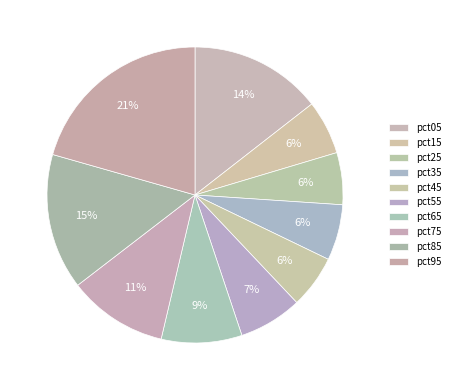

The pct85 slice represents 27% of the pie. True or false?

False